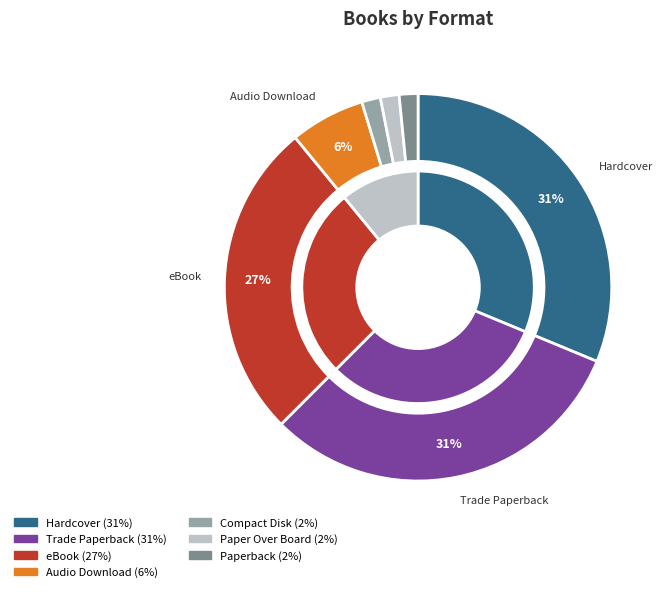

To the nearest percent, what is the difference between the largest and smallest slice percentages?

30%